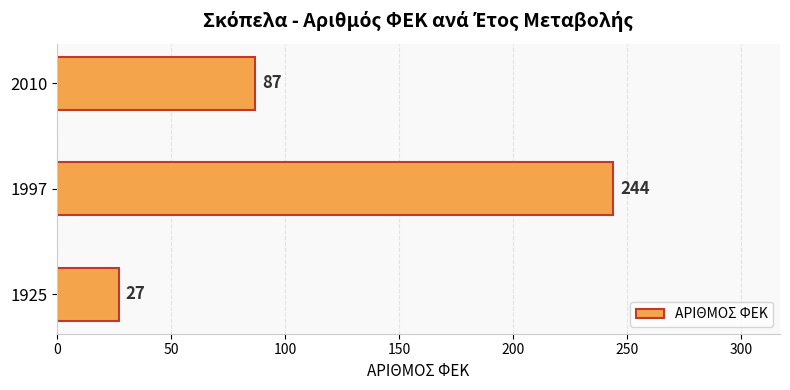

What is the difference between the maximum and minimum values?

217